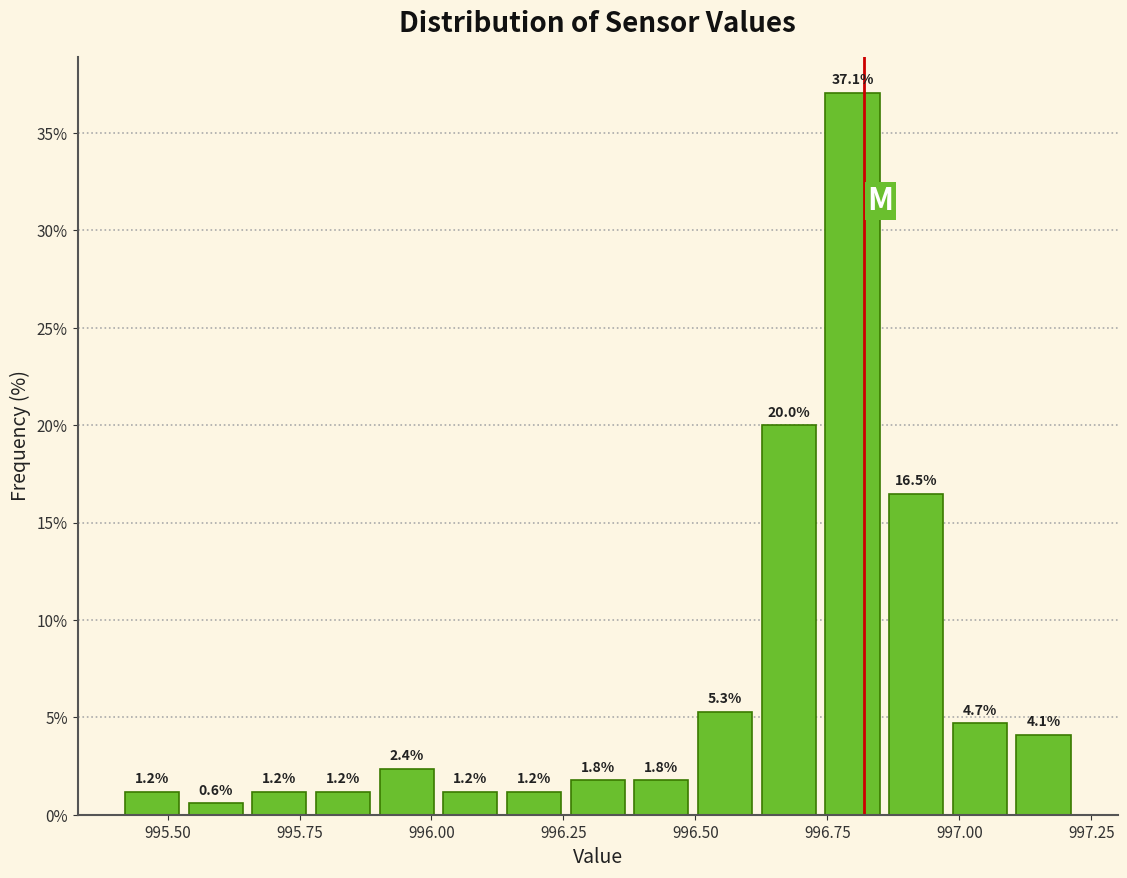

Read against the x-axis, roughly where is the centre of the tallest bar?

996.80